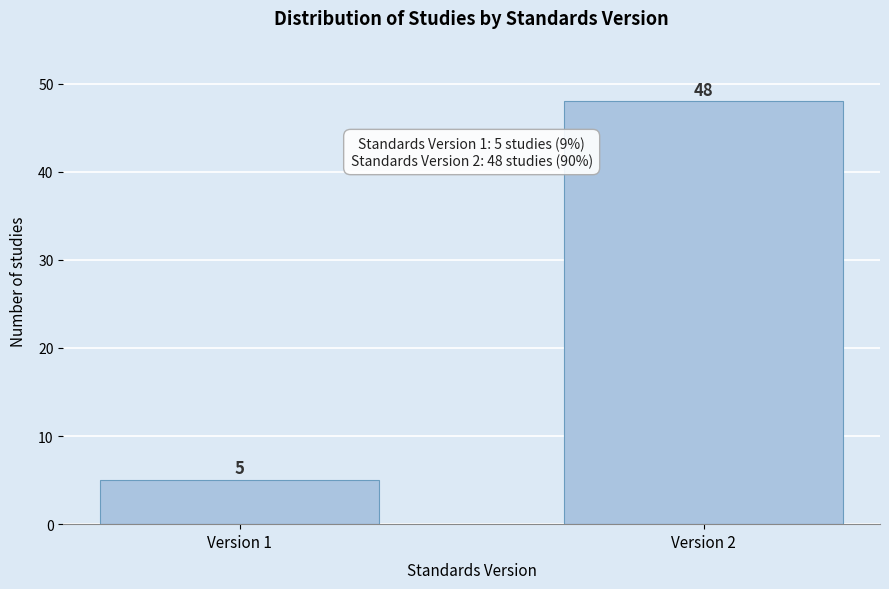

Reading left to right, list all the values displayed in this chart.

5	48